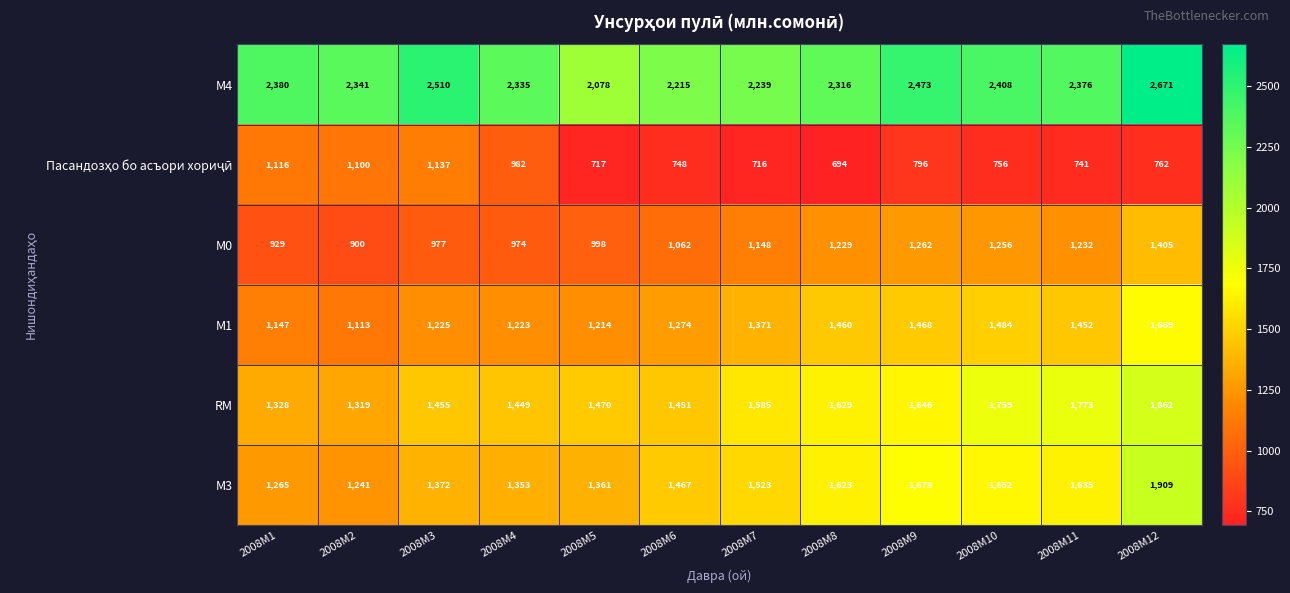

The value of М4 at 2008M3 is 1711. True or false?

False